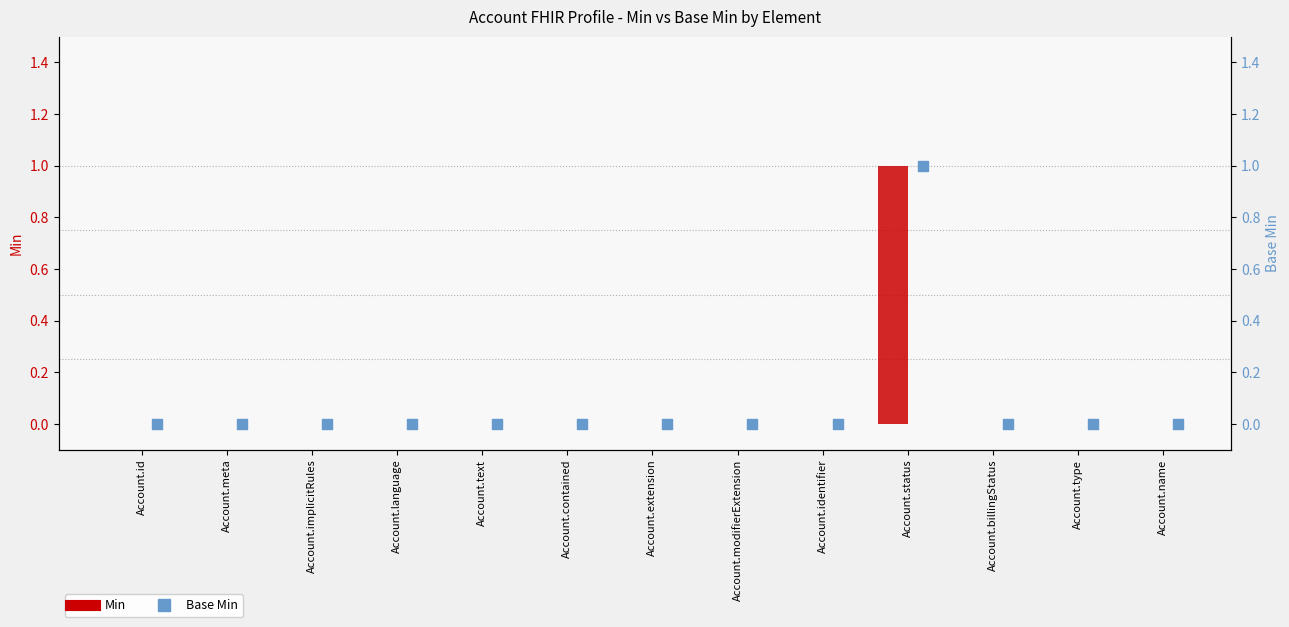

Which series has the largest total across all categories?

Min